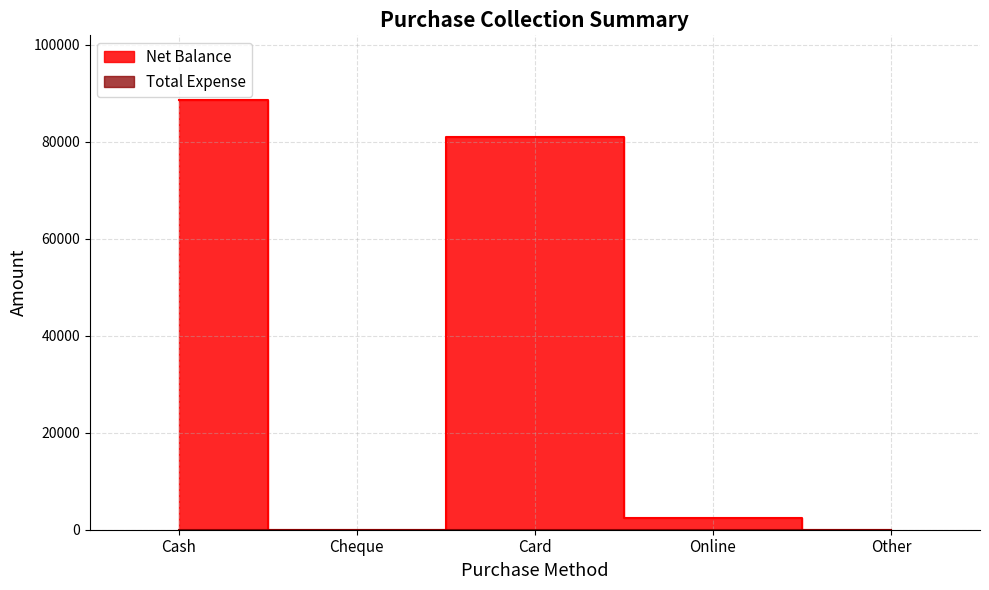

True or false: the data has more than 1 interior local peaks.

False